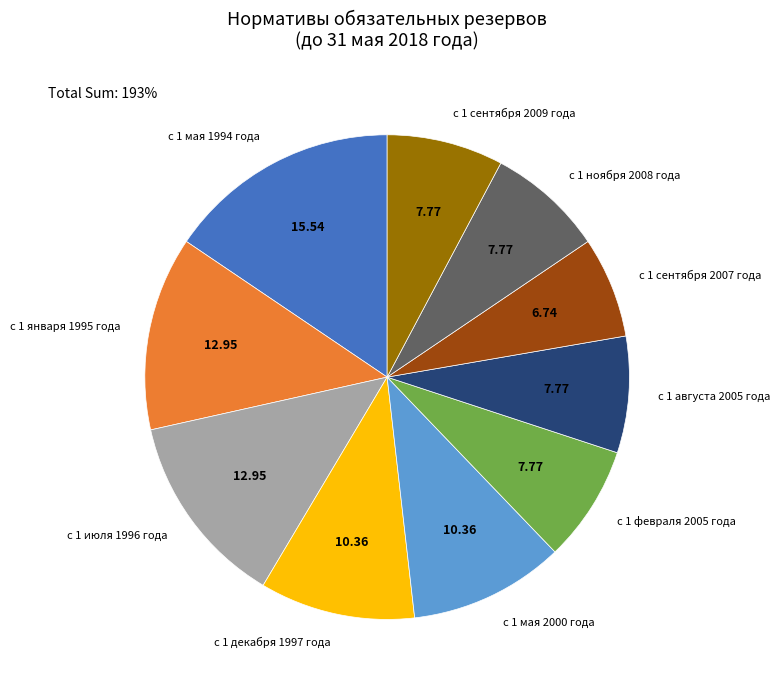

Does any single category account for the majority?

No